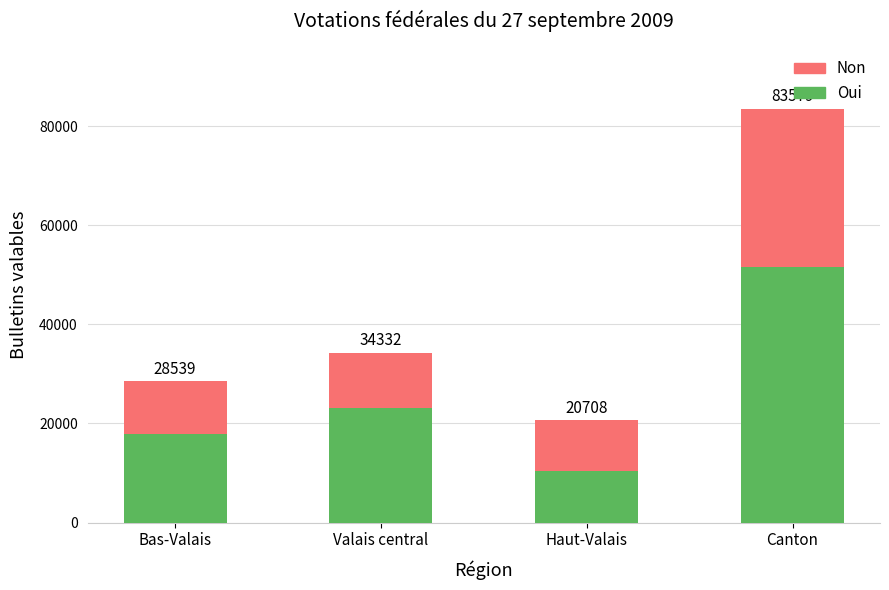

What is the label of the 4th bar from the left?

Canton